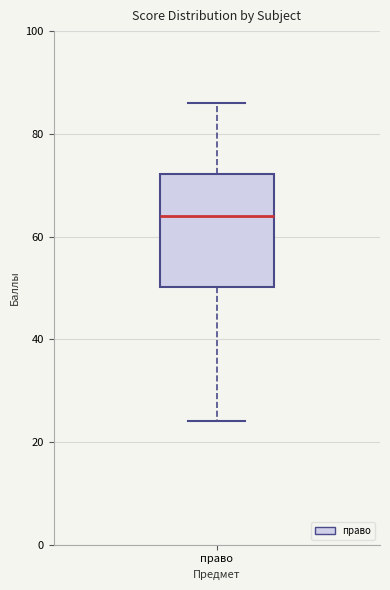

Read this box plot against the y-axis: the position of the median line, the range covered by the box, and the ends of both whiskers. The values are not printed on the chart, so give them approximately, as read against the axis.

median 64, box 50 to 72, whiskers 24 to 86